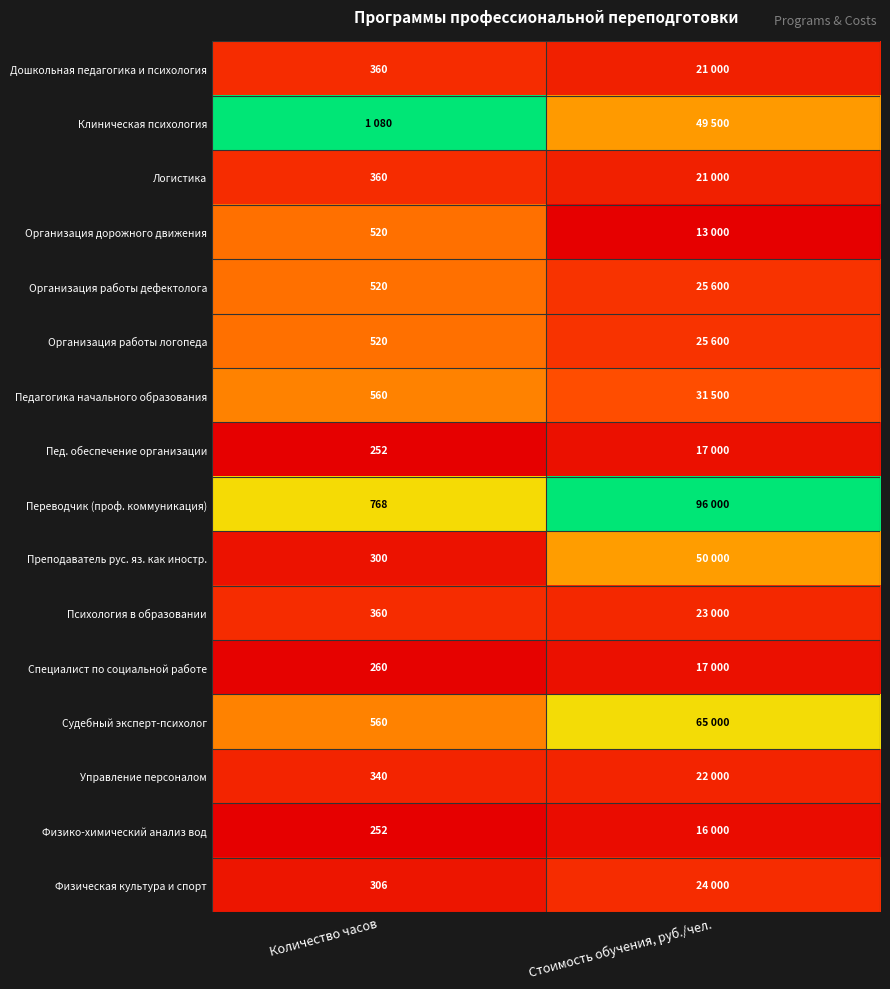

Rank the series by their maximum value, from lowest to highest.

Физико-химический анализ вод, Пед. обеспечение организации, Специалист по социальной работе, Управление персоналом, Дошкольная педагогика и психология, Логистика, Психология в образовании, Физическая культура и спорт, Организация дорожного движения, Организация работы дефектолога, Организация работы логопеда, Педагогика начального образования, Преподаватель рус. яз. как иностр., Судебный эксперт-психолог, Клиническая психология, Переводчик (проф. коммуникация)